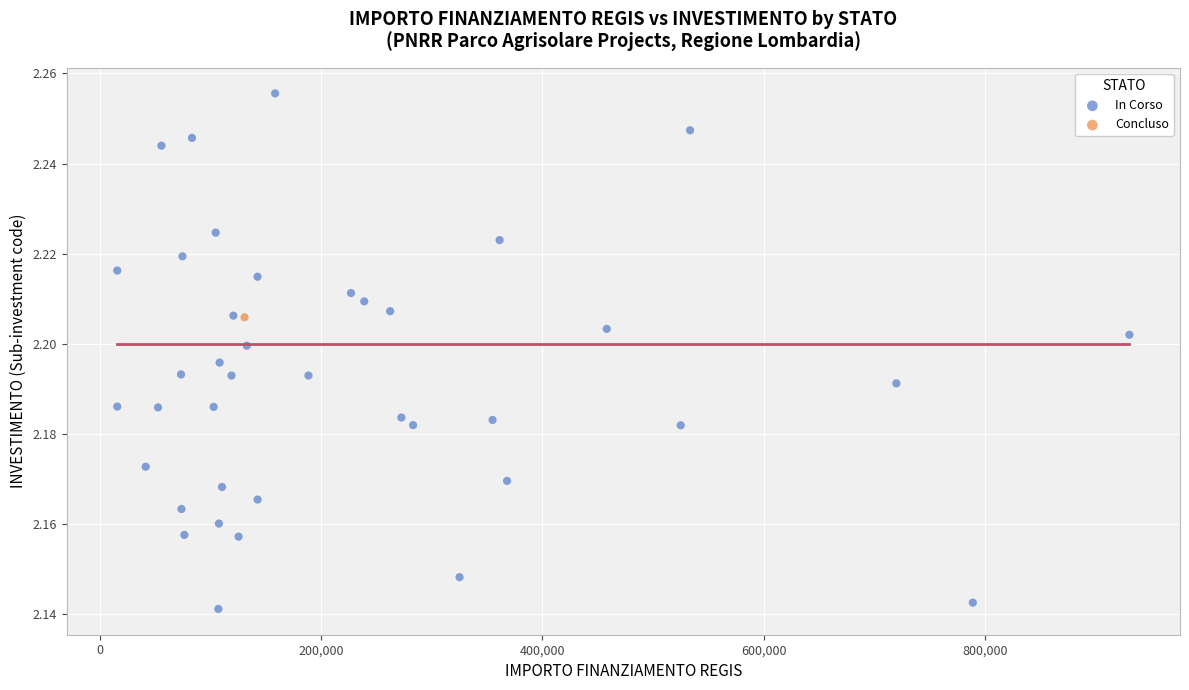

What are all the series names shown in the legend?

In Corso, Concluso